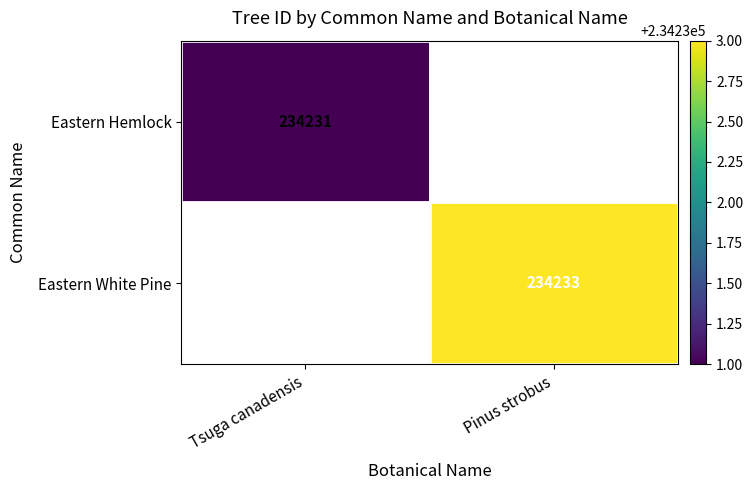

The value of Eastern White Pine at Pinus strobus is 104307. True or false?

False